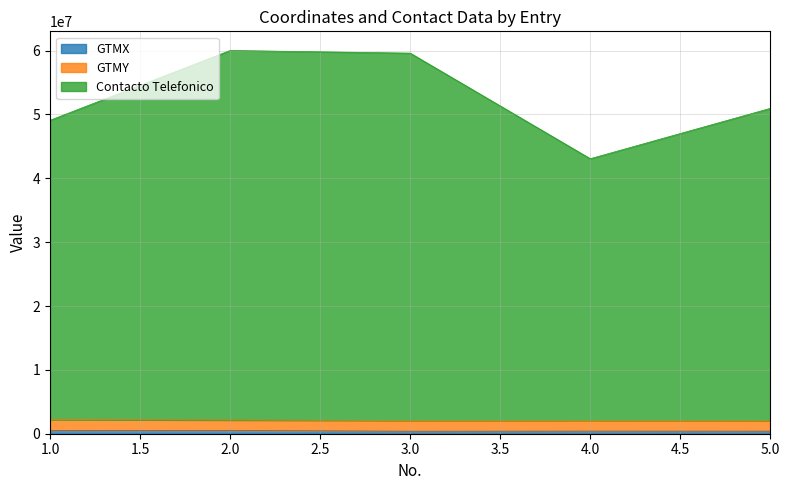

Does the chart have visible grid lines?

Yes